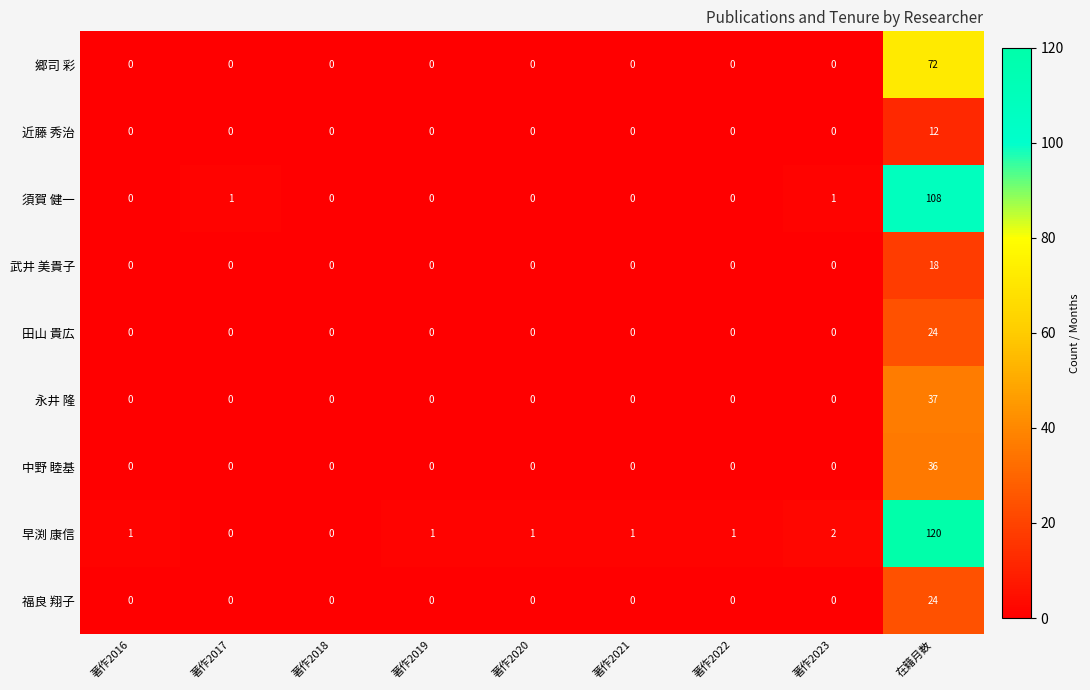

Is the value of 早渕 康信 at 著作2020 greater than the value of 須賀 健一 at 著作2019?

Yes